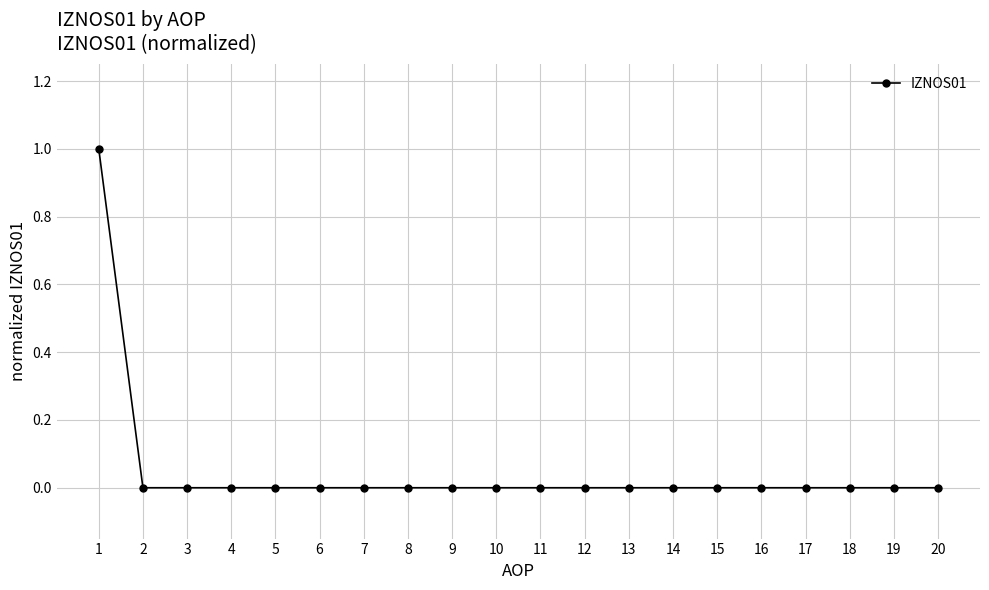

Reading right to left, extract all data points from this chart.

20=0	19=0	18=0	17=0	16=0	15=0	14=0	13=0	12=0	11=0	10=0	9=0	8=0	7=0	6=0	5=0	4=0	3=0	2=0	1=1